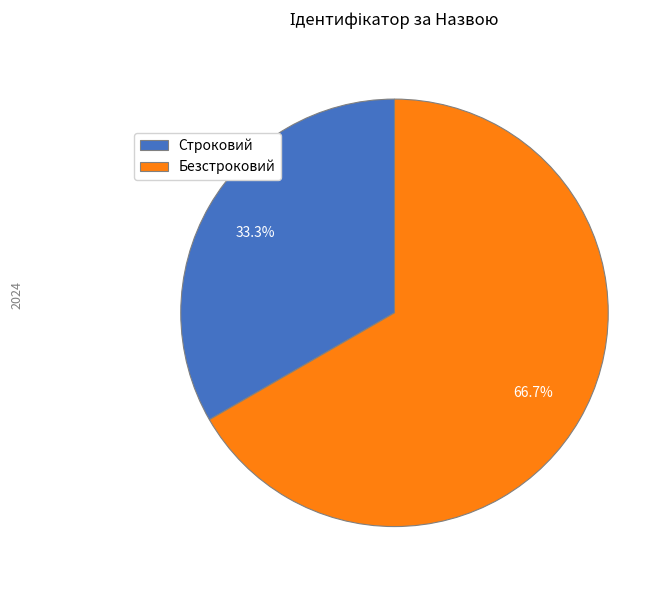

Combined, what portion of the pie is Строковий and Безстроковий?

100.0%